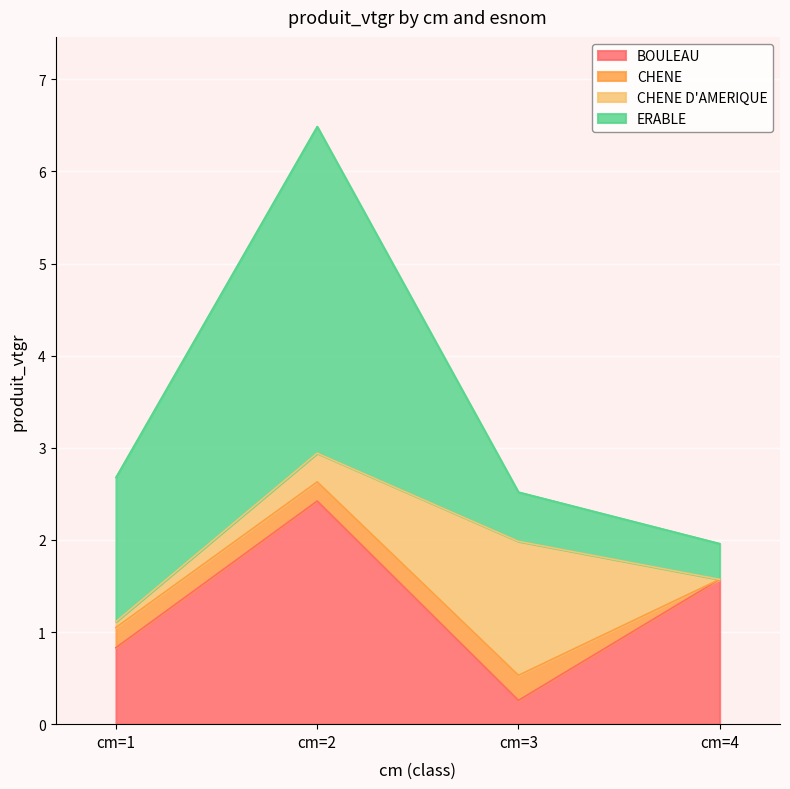

Which series has the largest range (max minus min)?

ERABLE